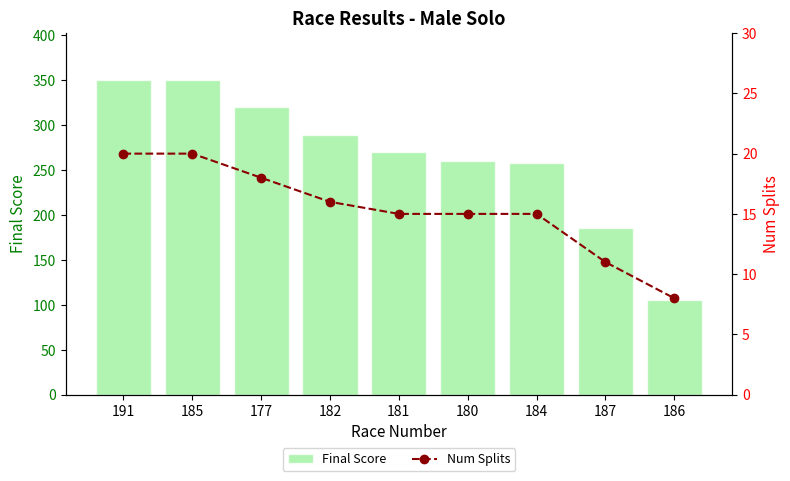

Which series has the largest range (max minus min)?

Final Score